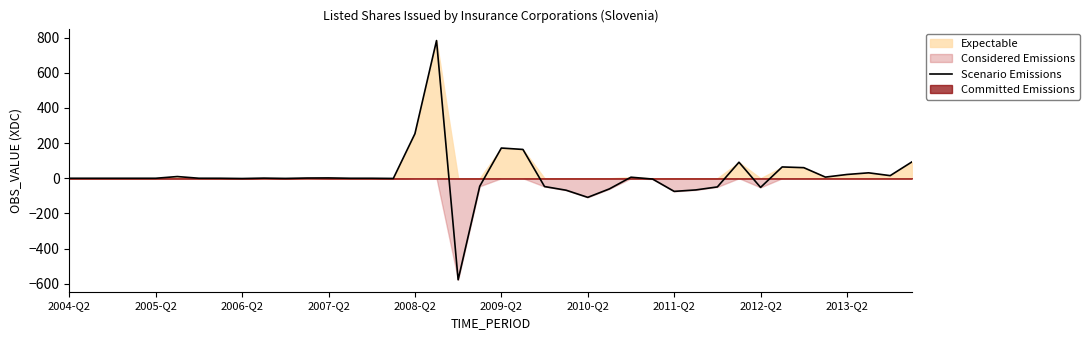

What is the lowest value of the Scenario Emissions series?

-577.5